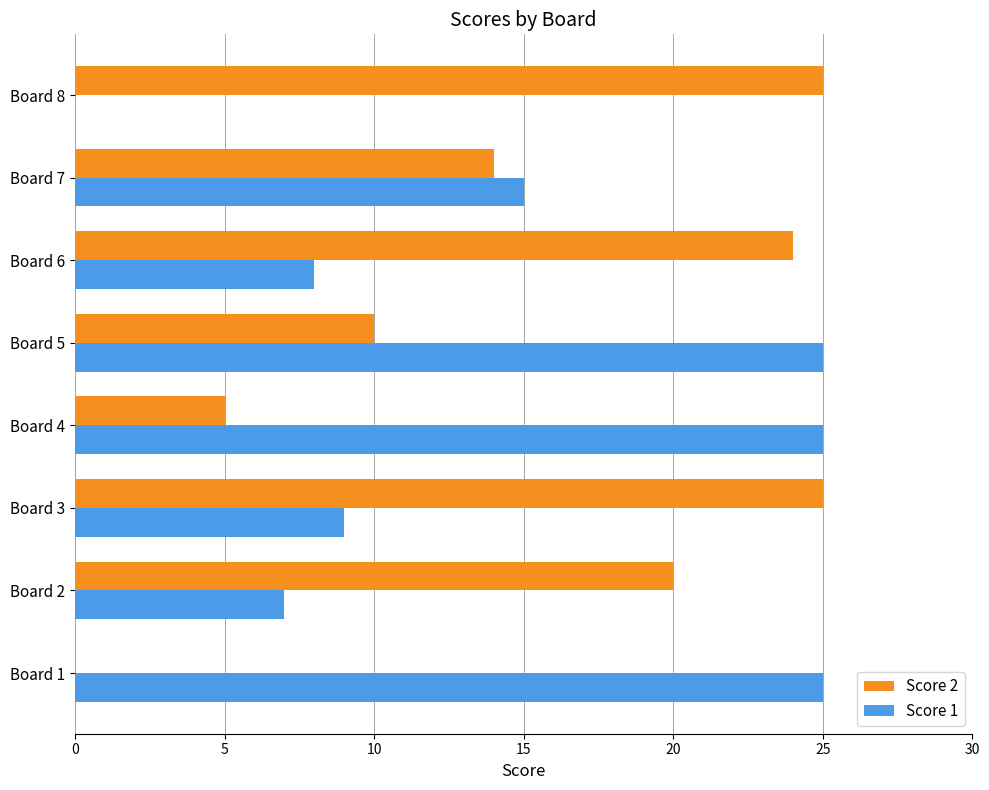

What is the total value across all series at Board 2?

27